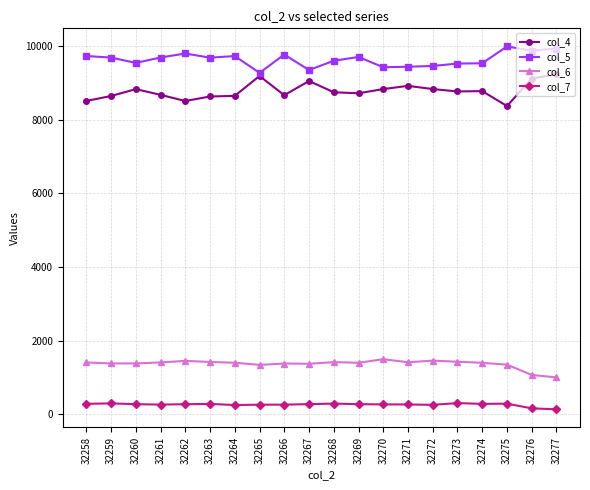

What is the sum of the col_5 values at 32260 and 32261?

19247